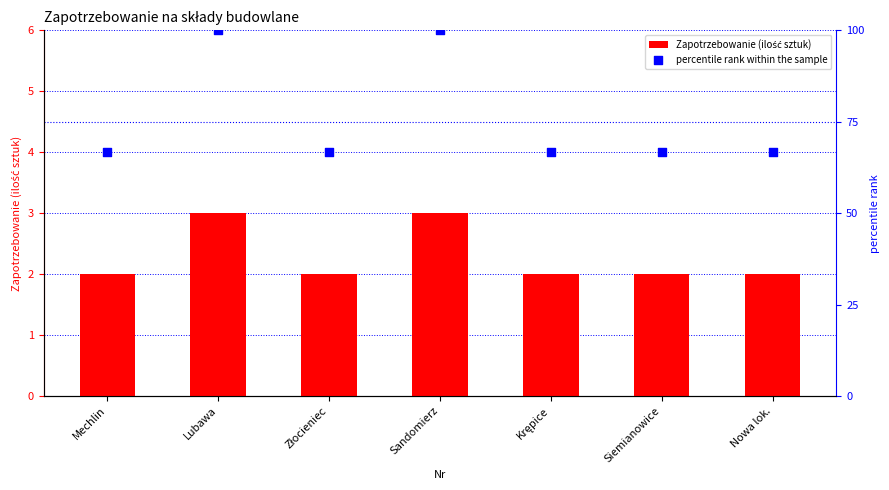

What is the total value across all series at Lubawa?

103.0